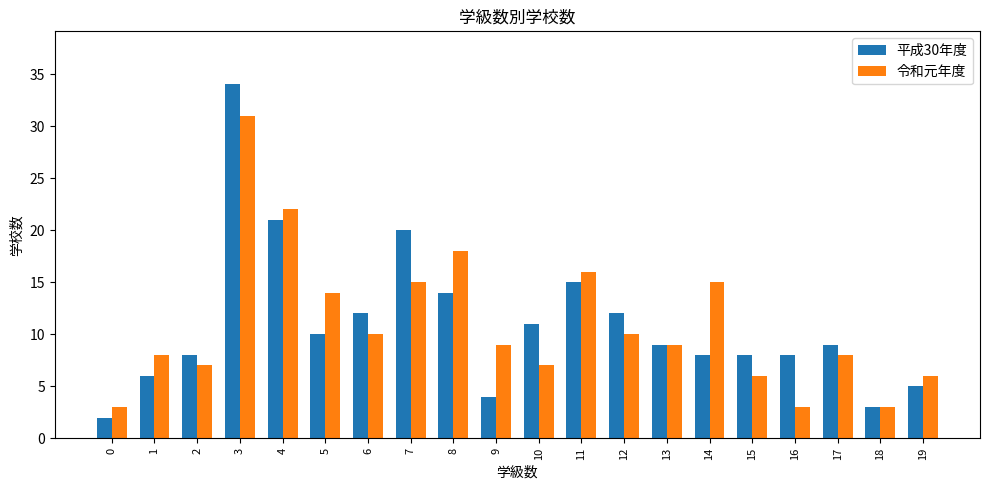

What are all the series names shown in the legend?

平成30年度, 令和元年度